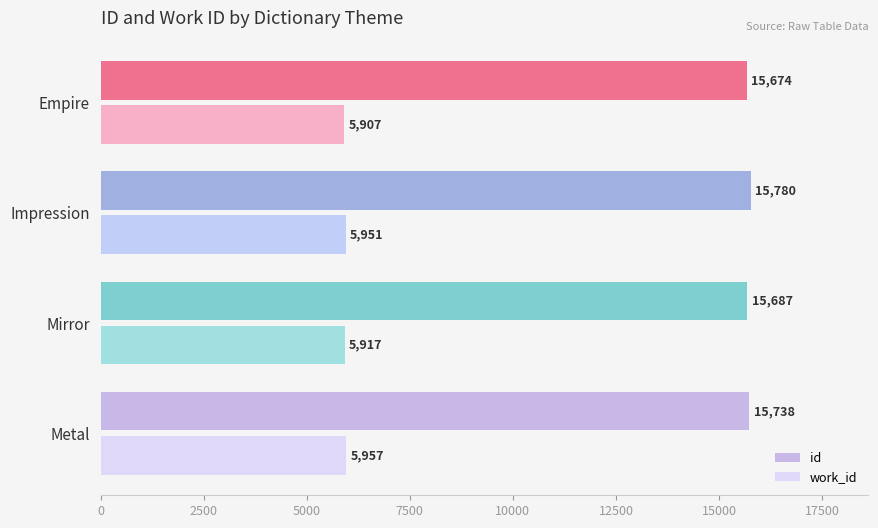

At which category is the sum across all series the highest?

Impression